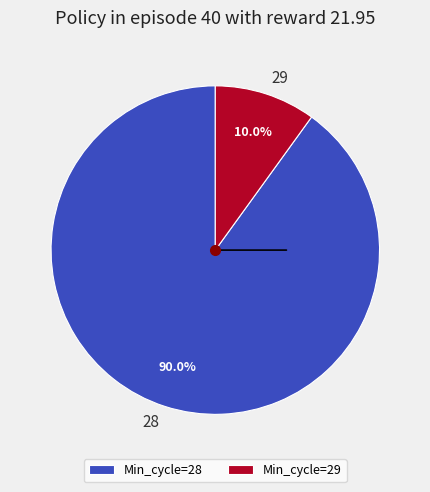

What percentage is the 28 slice, to the nearest percent?

90%